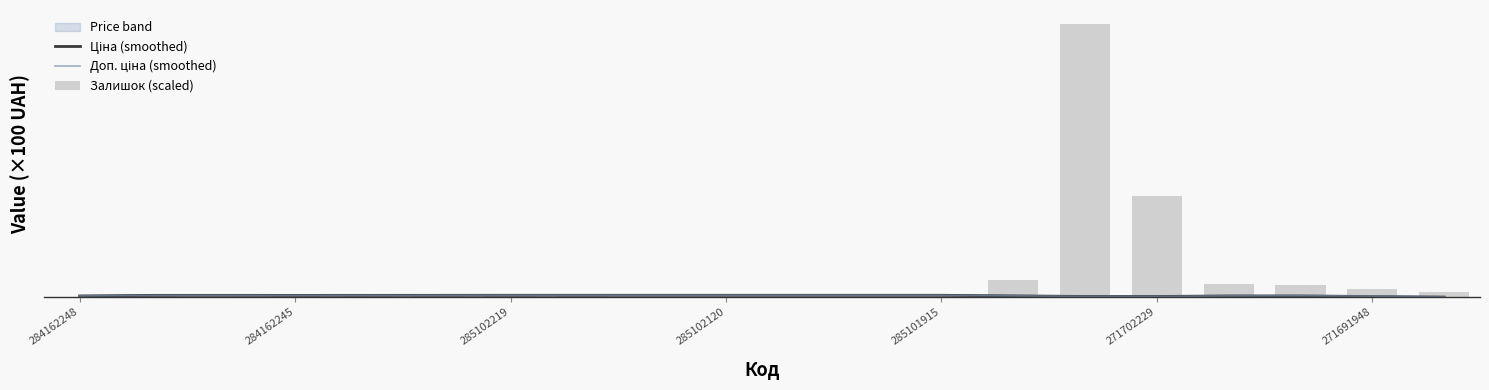

True or false: Залишок (scaled) has a value of 60.0 at 7.

True